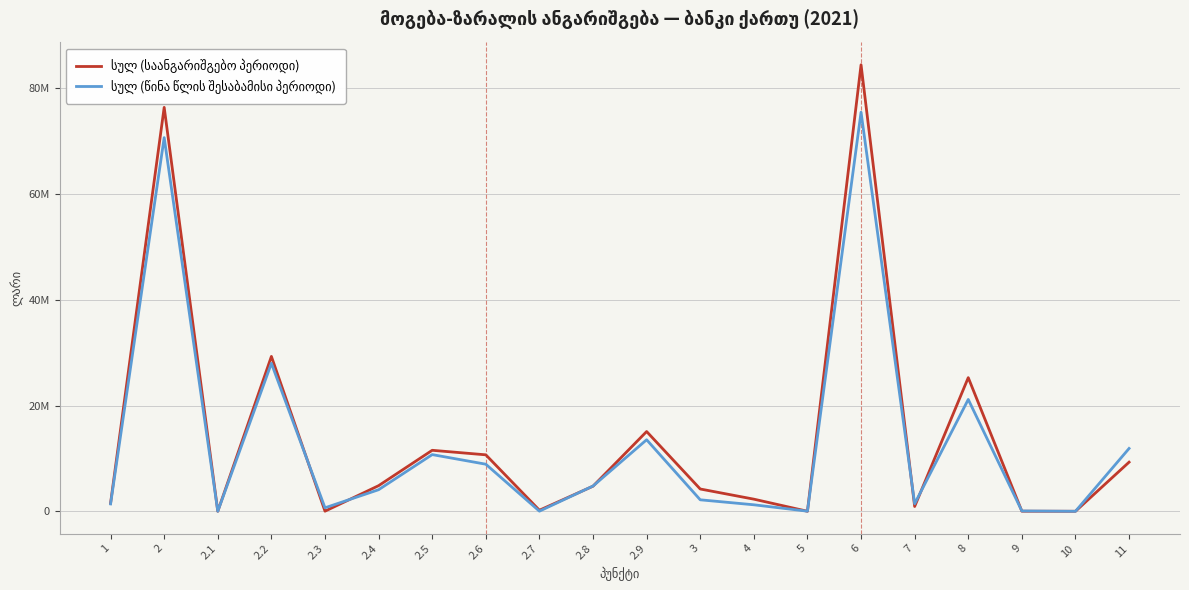

What is the greatest value displayed?

84447623